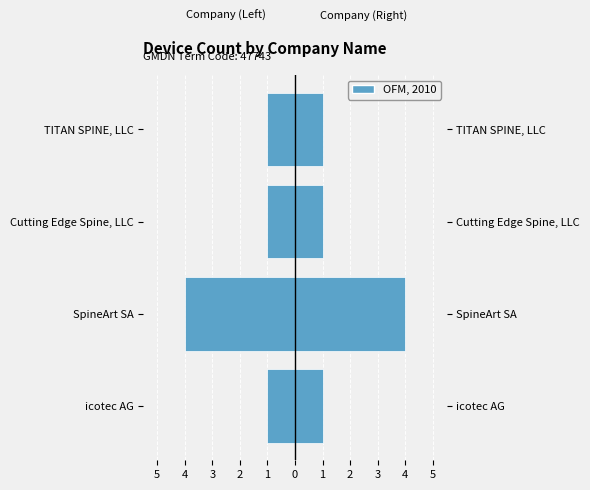

The value of OFM, 2010 at Cutting Edge Spine, LLC is 1. True or false?

True